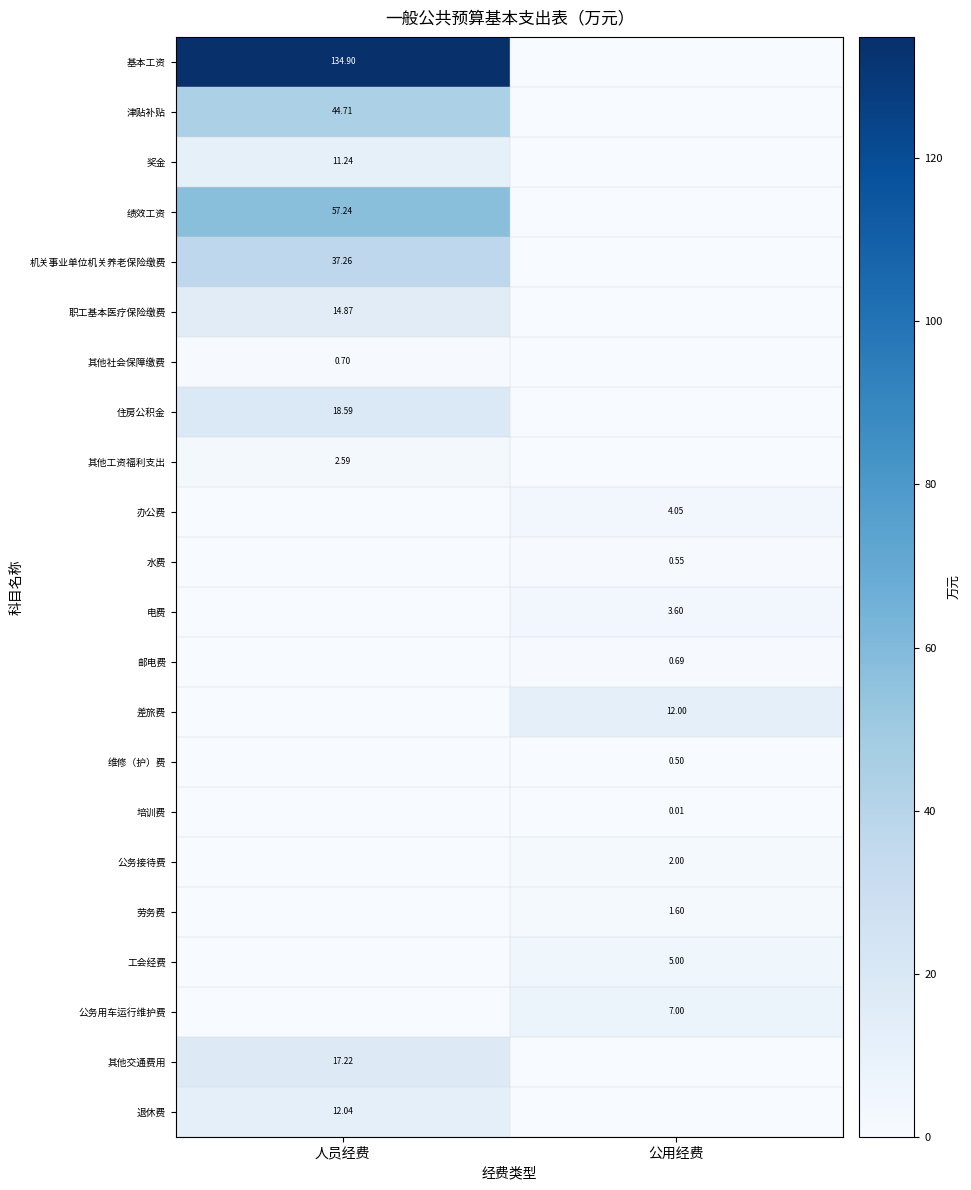

Which series changed the most between 人员经费 and 公用经费?

基本工资